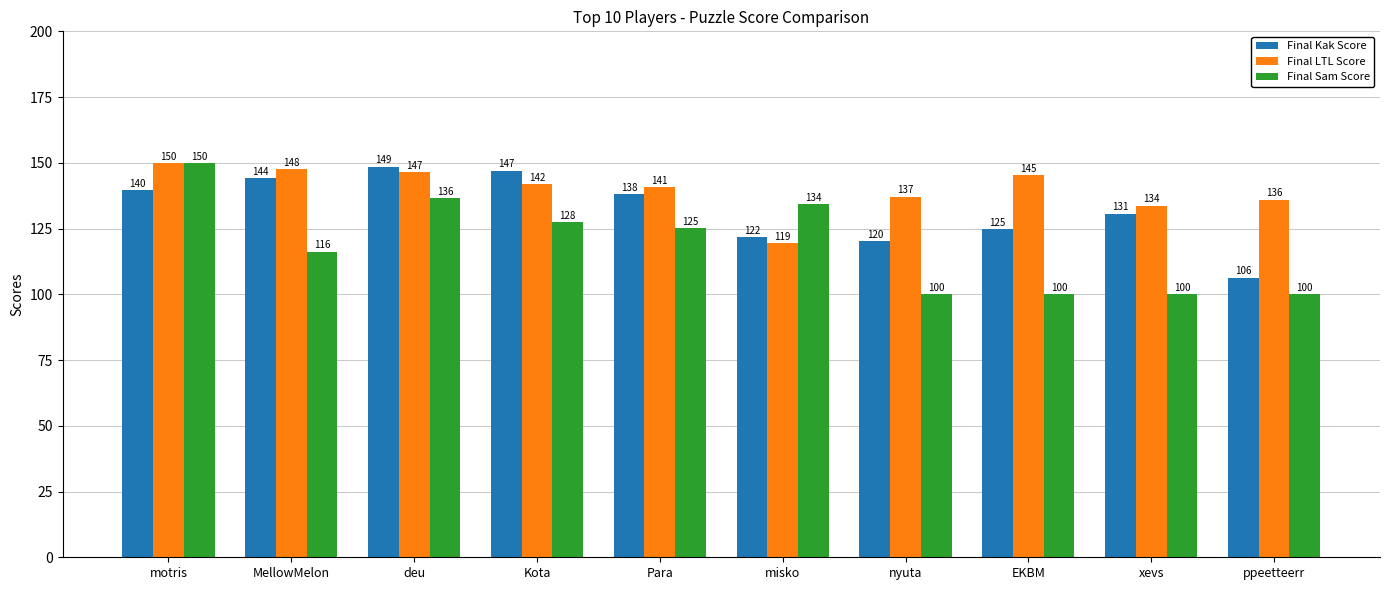

What is the difference between the maximum and minimum values in the Final LTL Score series?

30.6